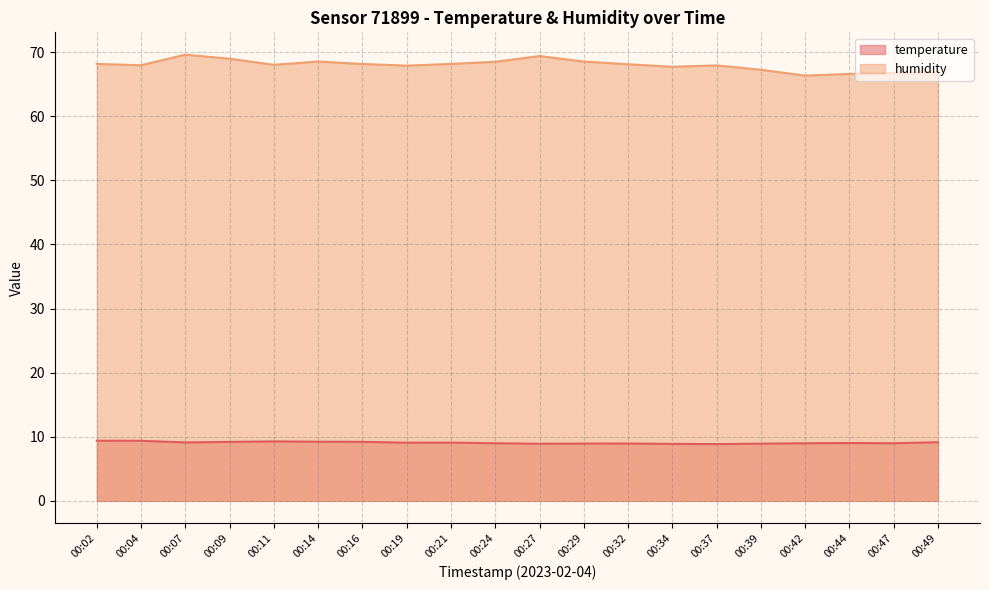

What are all the series names shown in the legend?

temperature, humidity